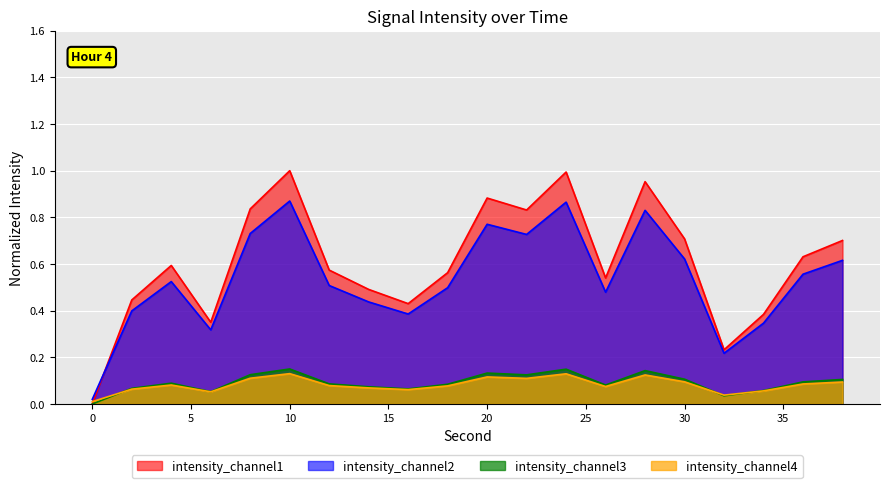

Read the intensity(dBm) value at 22.

0.8